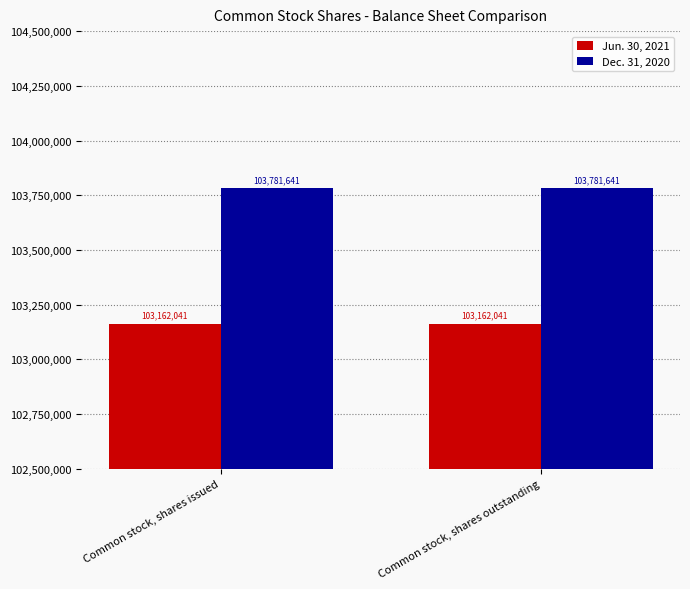

Are the bars grouped side by side (vs. stacked)?

Yes